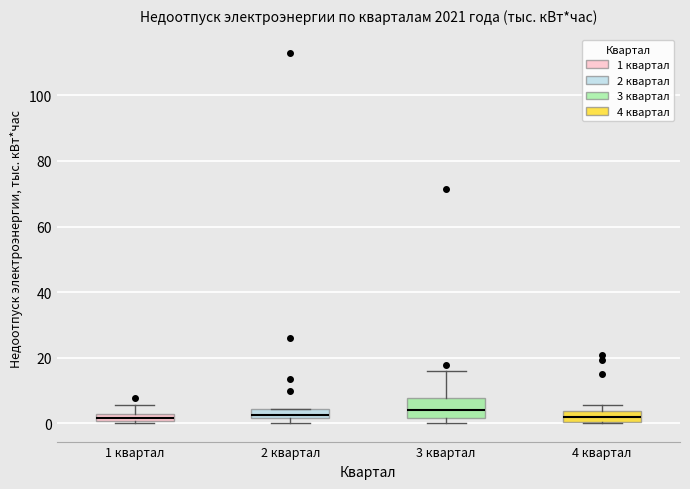

Comparing the boxes themselves (not the whiskers), which one is the tallest?

3 квартал